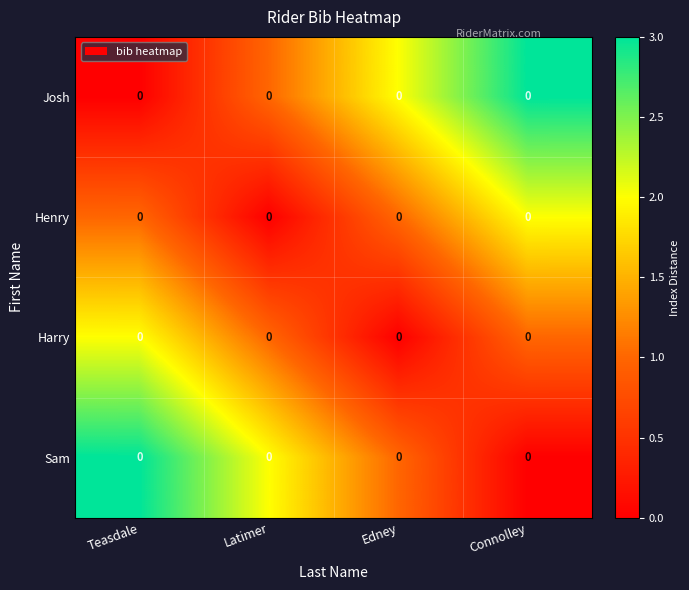

Where does the Josh series first go above 2?

Connolley